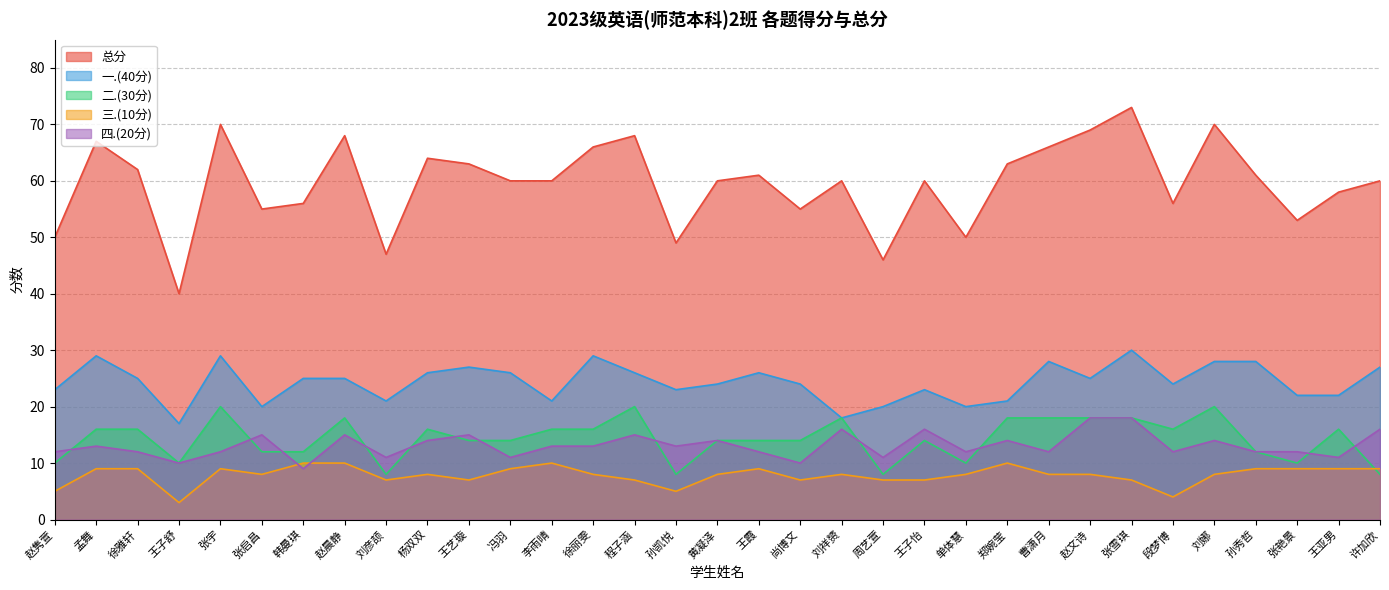

What is the approximate value of 二.(30分) at 王霞?

14